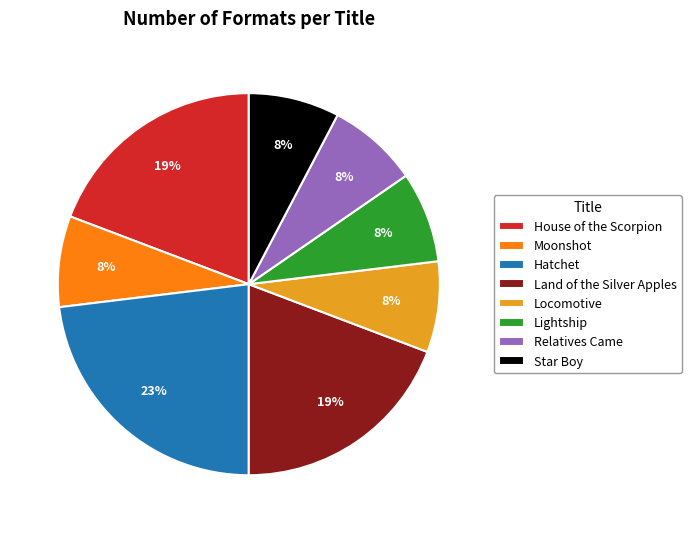

Between Land of the Silver Apples and Lightship, which is larger?

Land of the Silver Apples